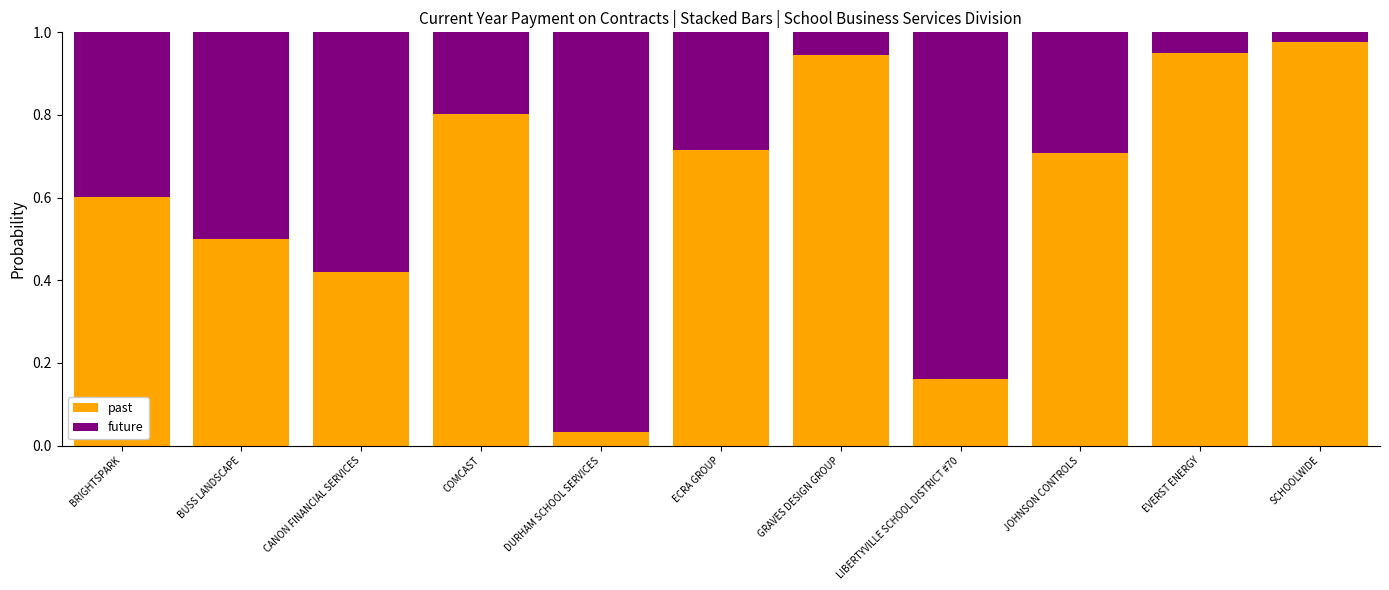

At which label does past reach its minimum?

DURHAM SCHOOL SERVICES